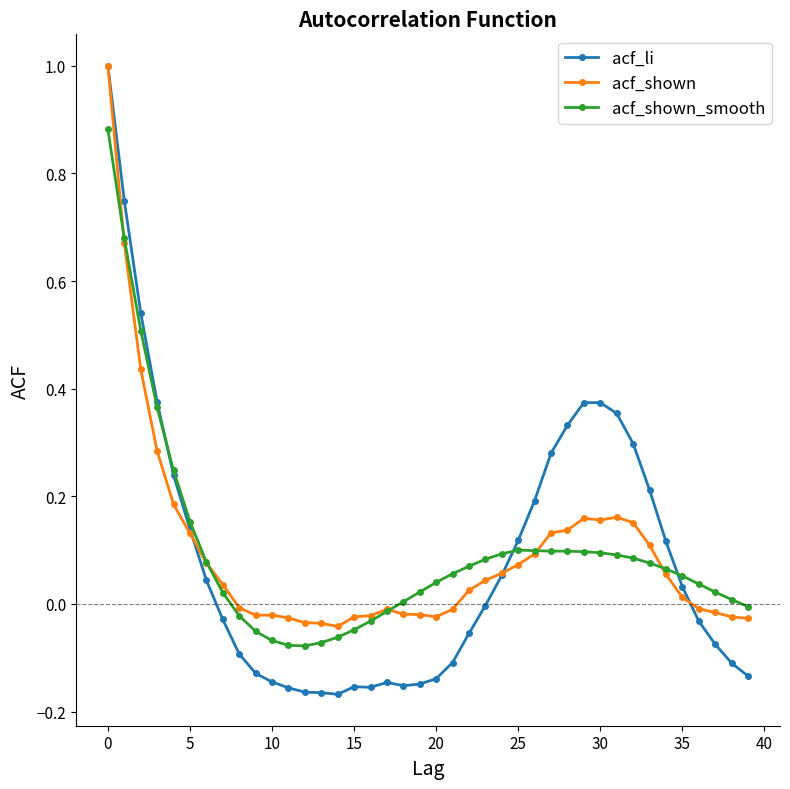

What is the maximum value for acf_li?

1.0